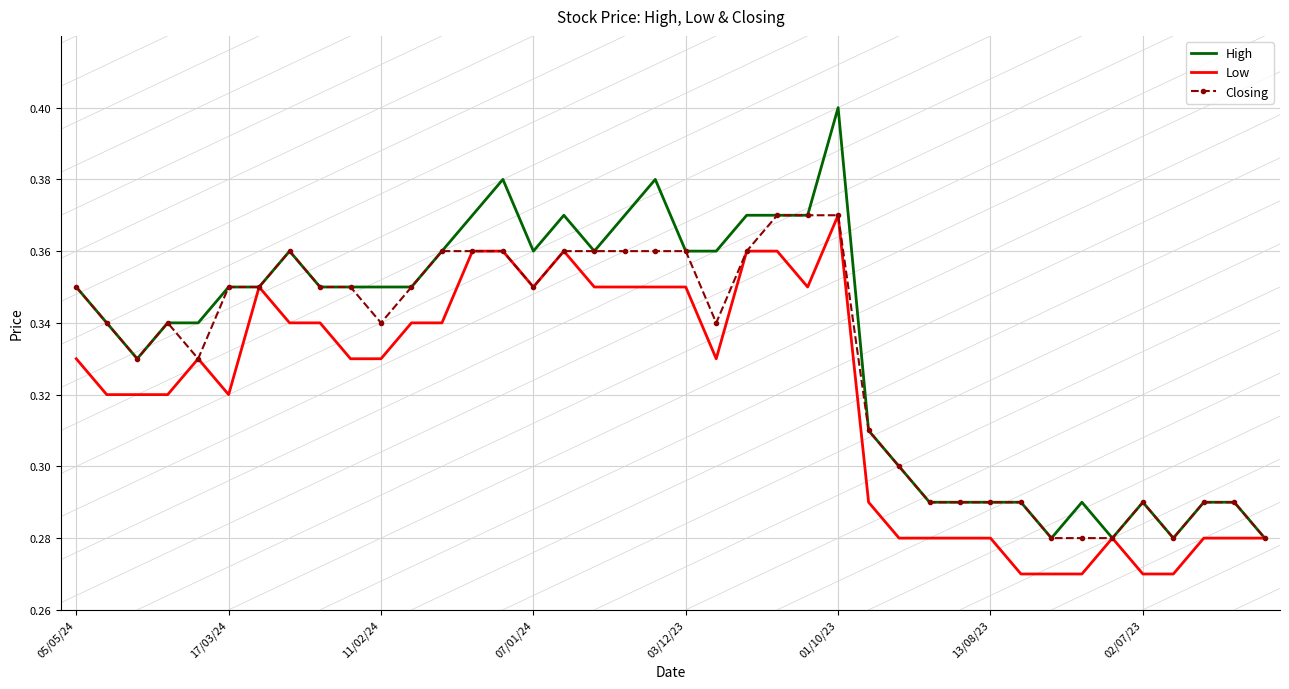

List the series in order of their overall mean, highest first.

High, Closing, Low